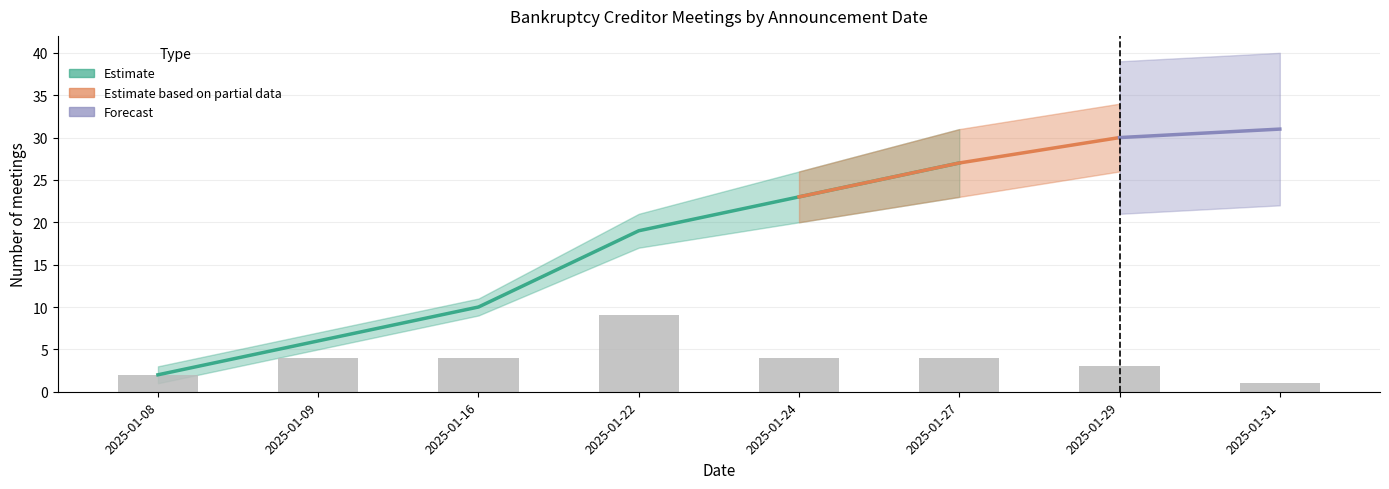

What is the value of the 6th bar from the left?

4